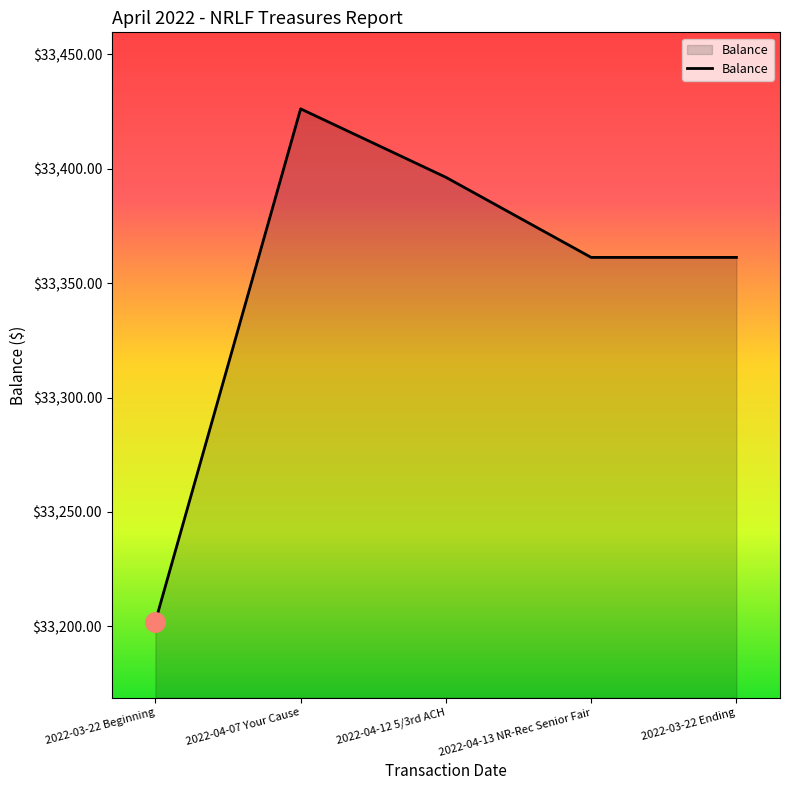

Which label corresponds to the largest value in the chart?

2022-04-07 Your Cause